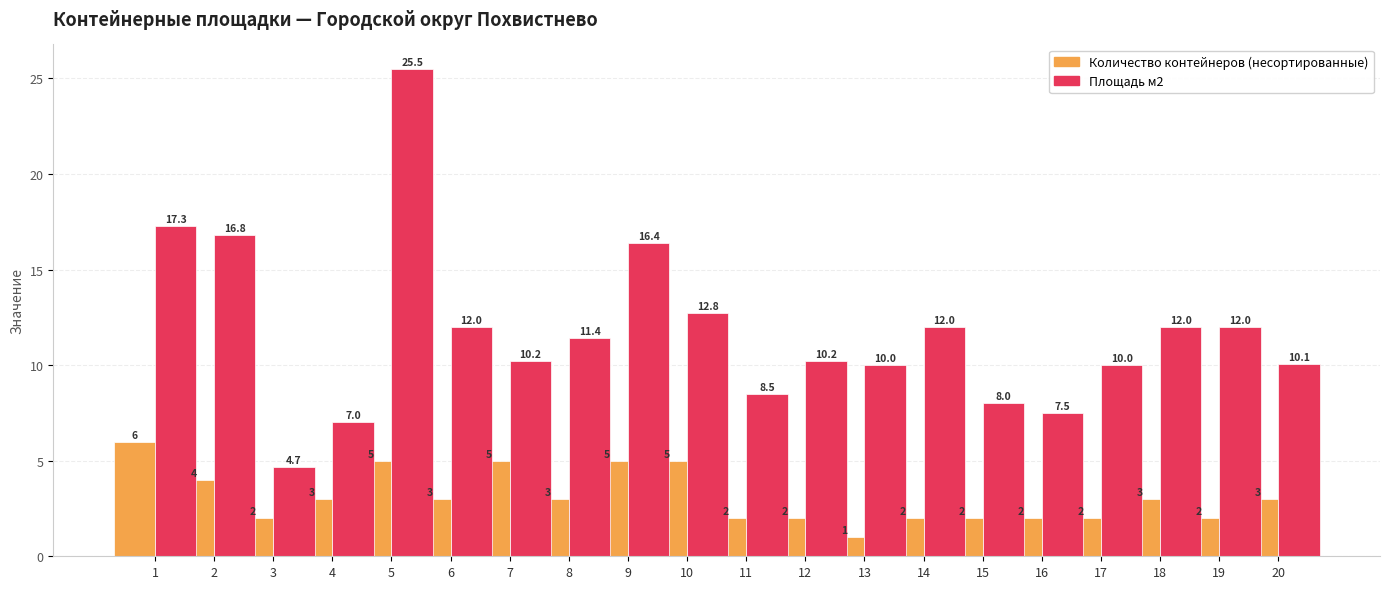

What is the highest value of the Площадь м2 series?

25.5